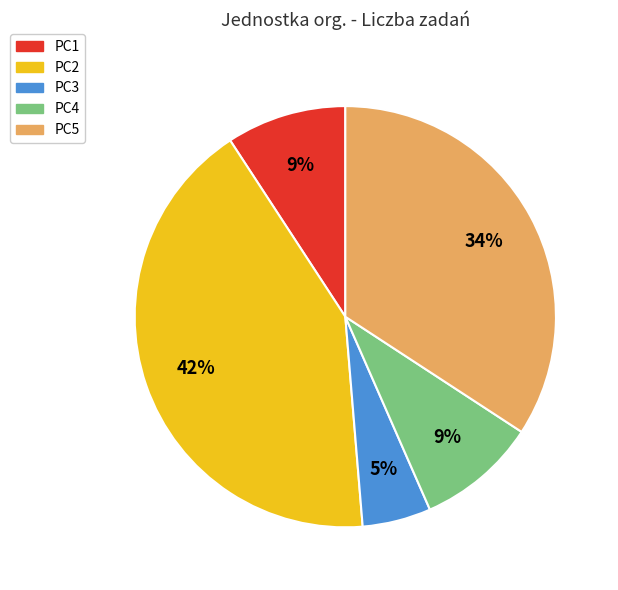

Is there any slice that represents more than half of the pie?

No